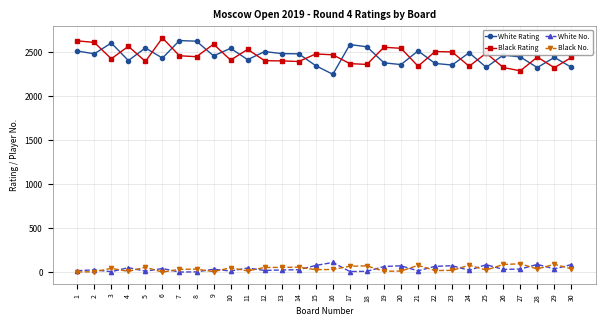

True or false: Black Rating and Black No. intersect in this chart.

False